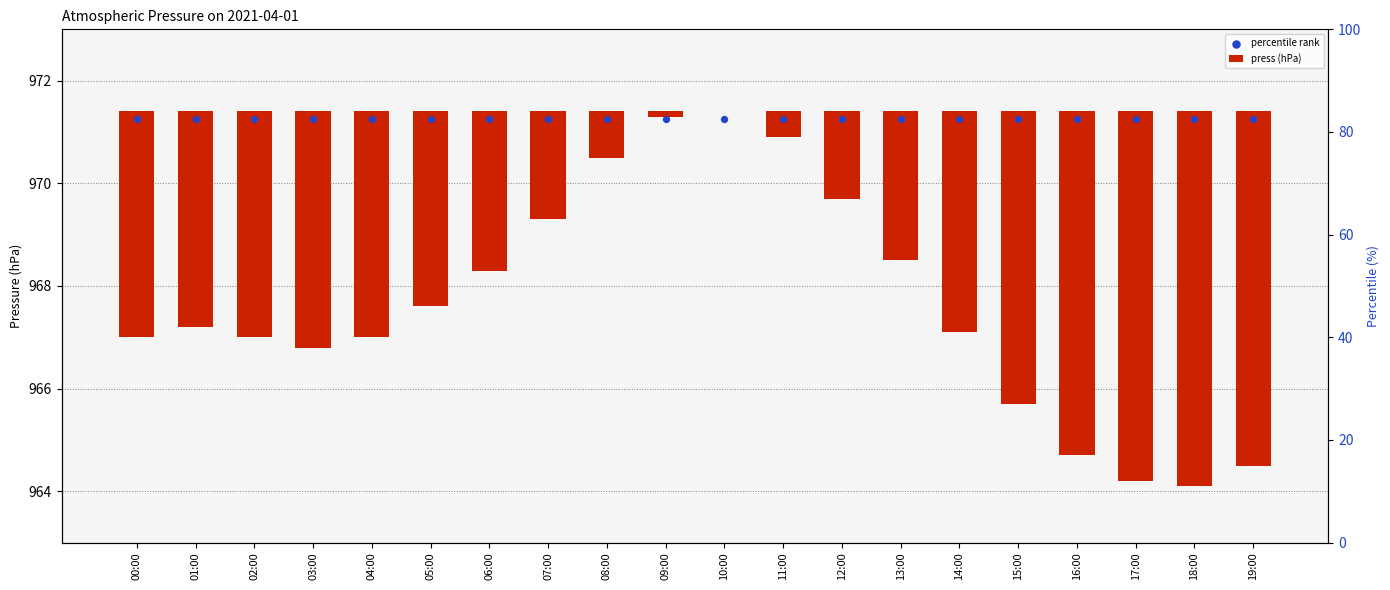

Which series reaches the minimum Y coordinate?

press (hPa)